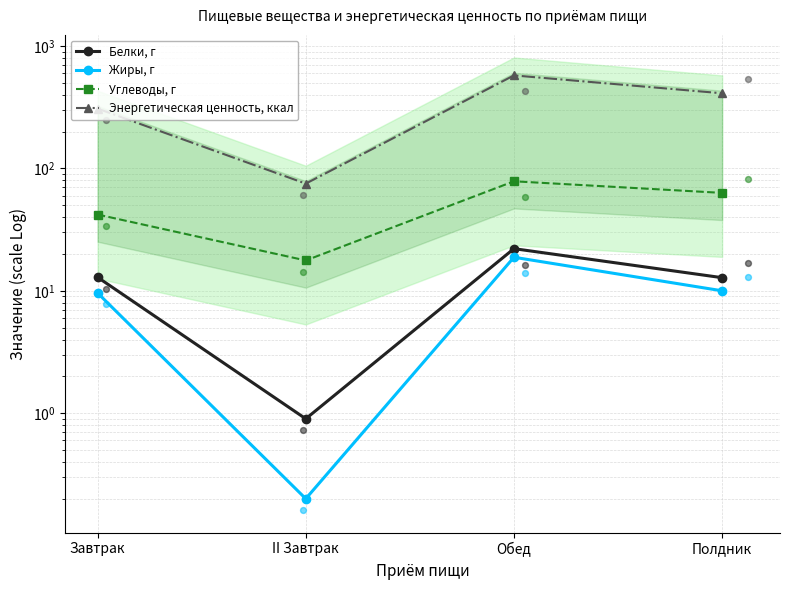

Which series reaches the minimum Y coordinate?

Жиры, г